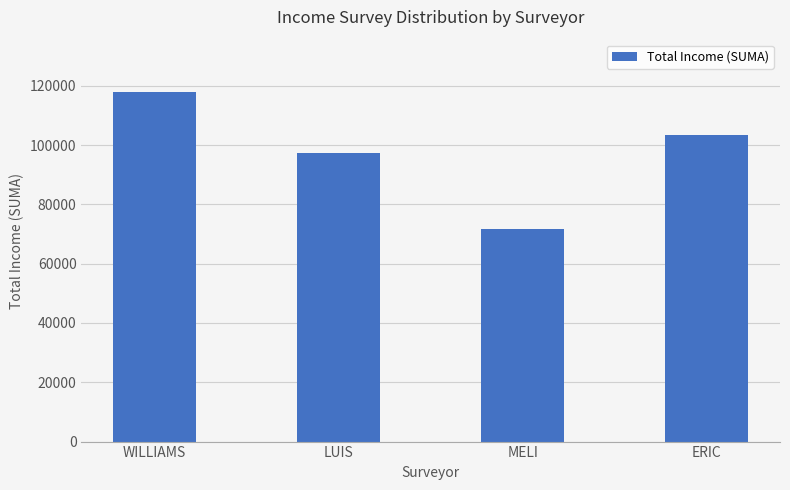

How many data points does each series have?

4